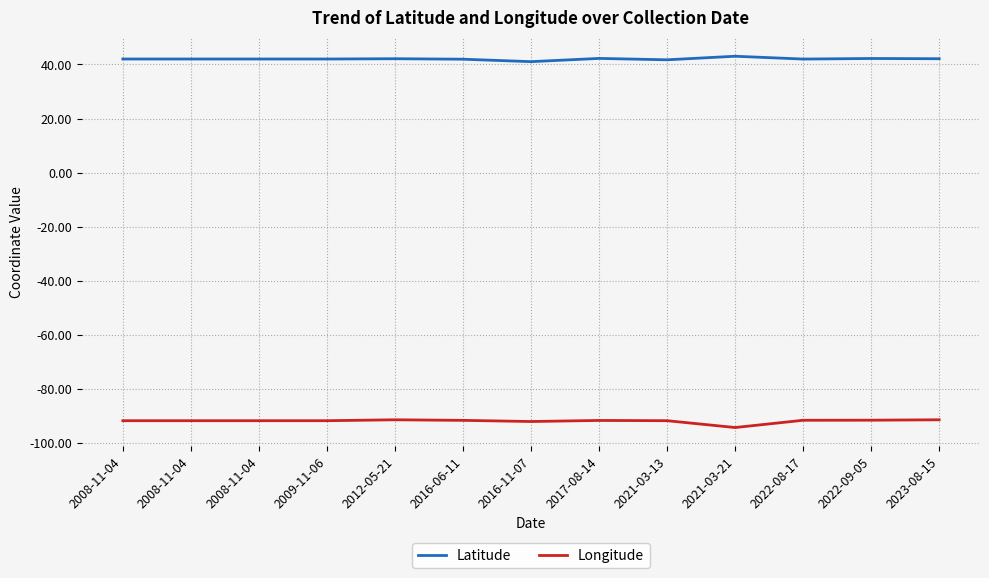

At 2016-11-07, list the series in order from smallest to largest.

Longitude, Latitude